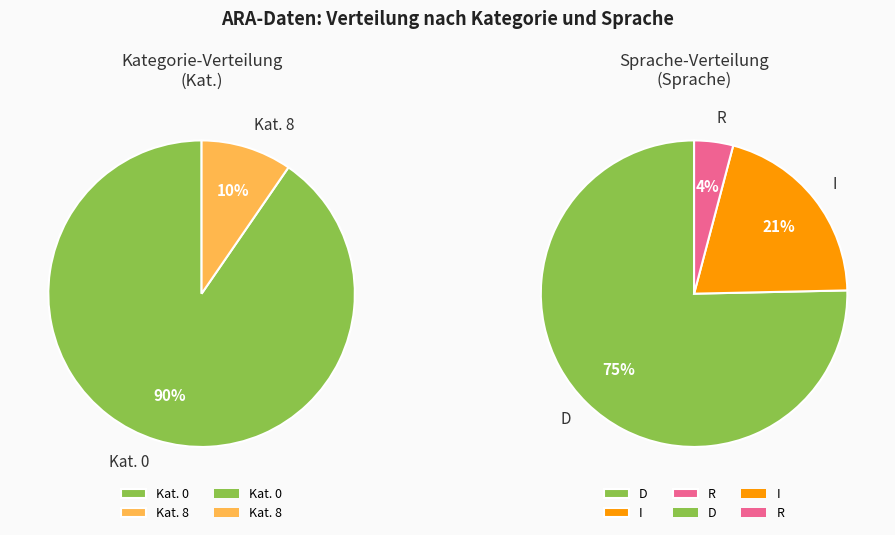

What is the smallest slice in the pie chart?

8